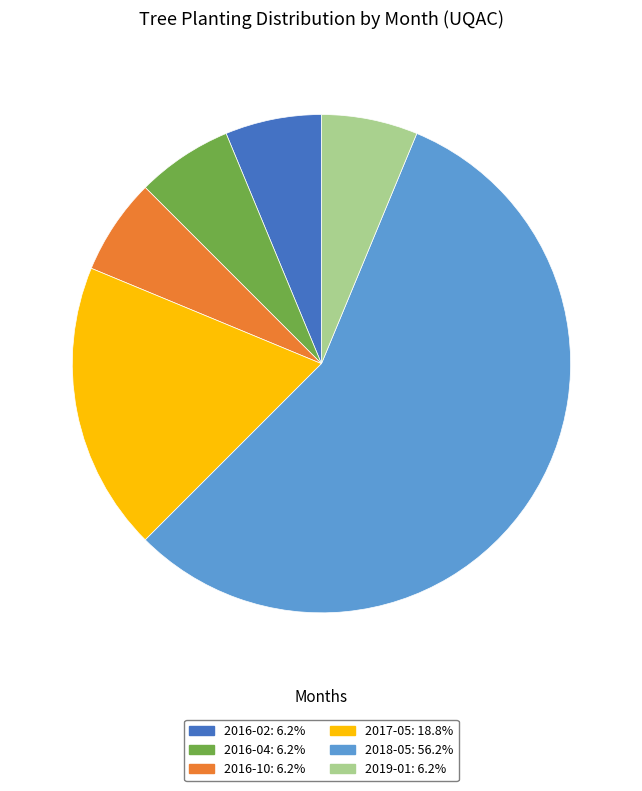

How many slices are in this pie chart?

6